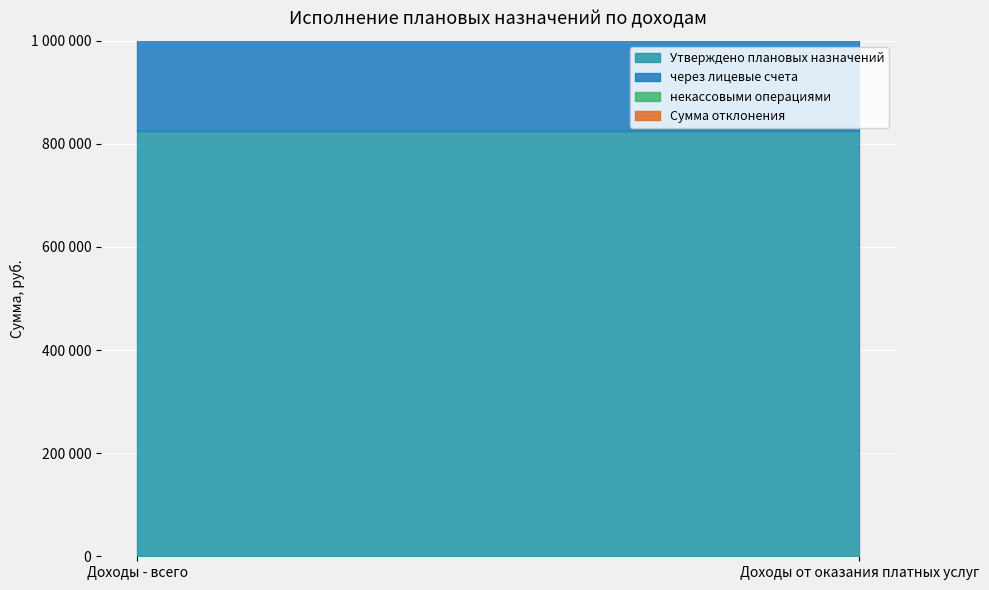

Reading left to right, list all the values displayed in this chart.

Утверждено плановых назначений: 824250	824250
через лицевые счета: 824250	824250
некассовыми операциями: 0	0
Сумма отклонения: 0	0